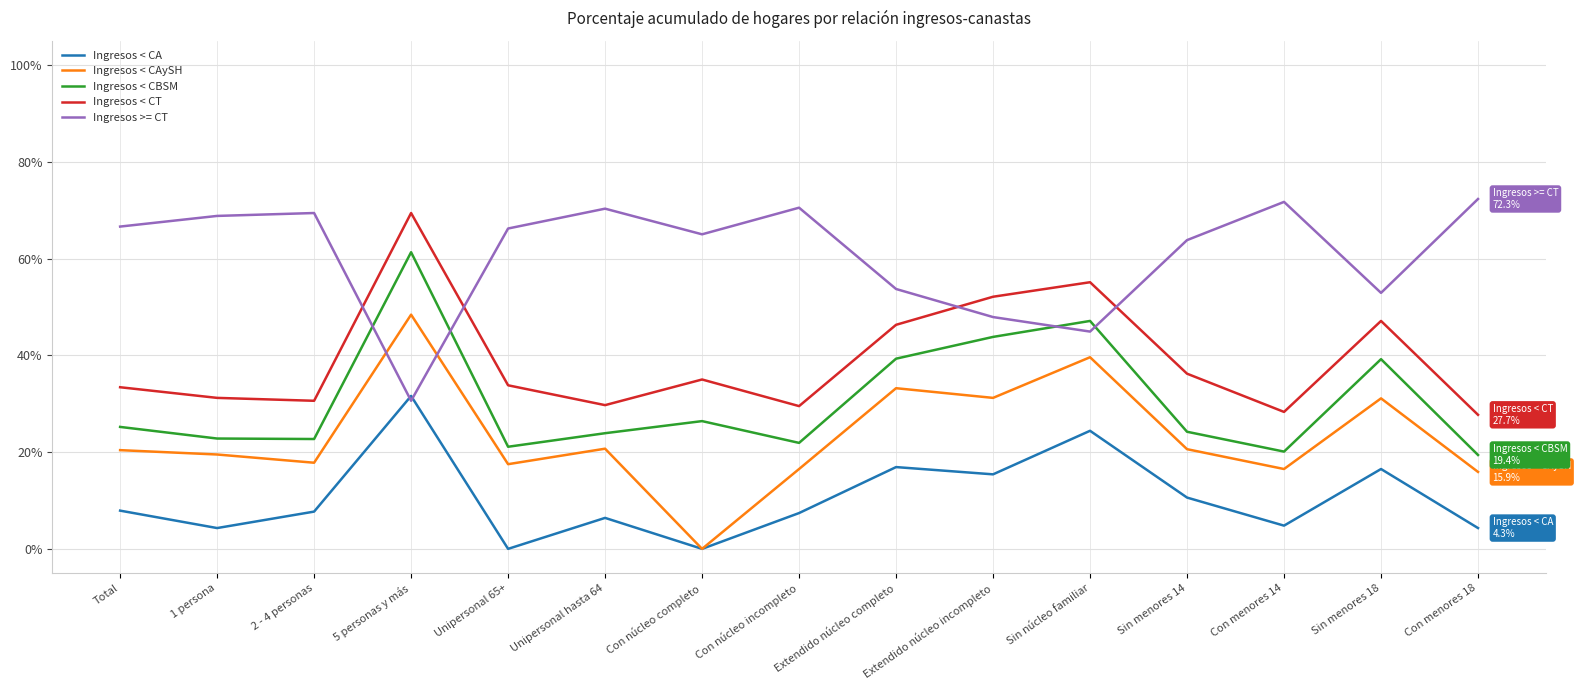

Is the value of Ingresos < CAySH at Con menores 18 greater than the value of Ingresos >= CT at Unipersonal 65+?

No